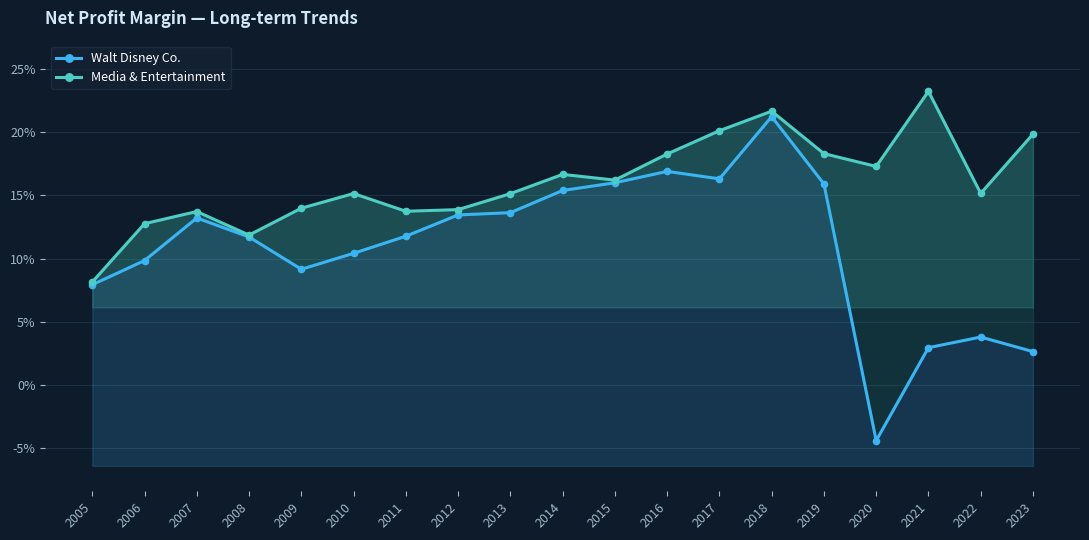

What is the average value of the Media & Entertainment series?

0.2